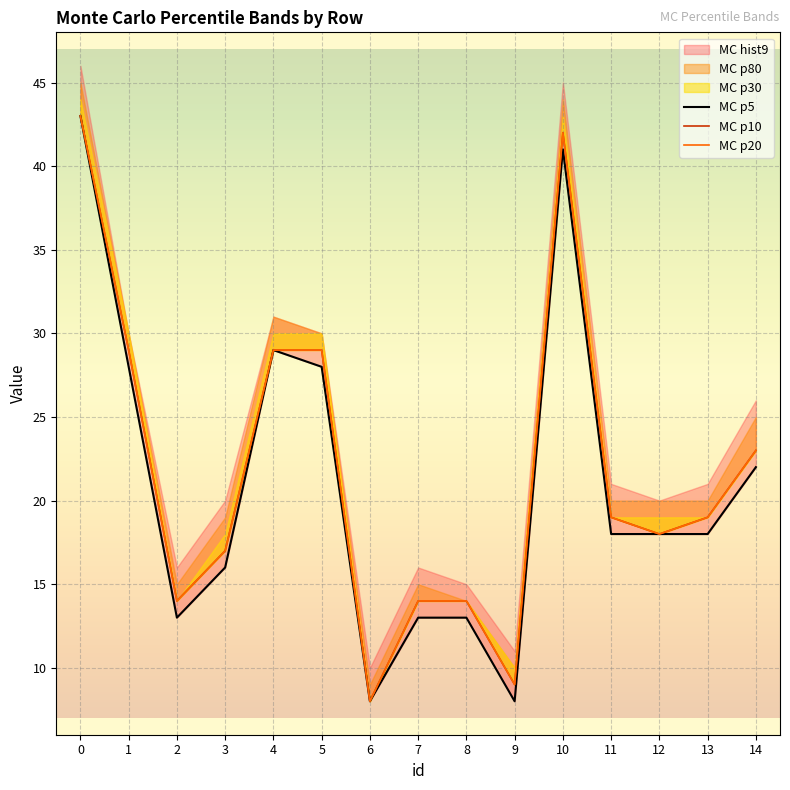

What is the sum of all MC p10 values?

327